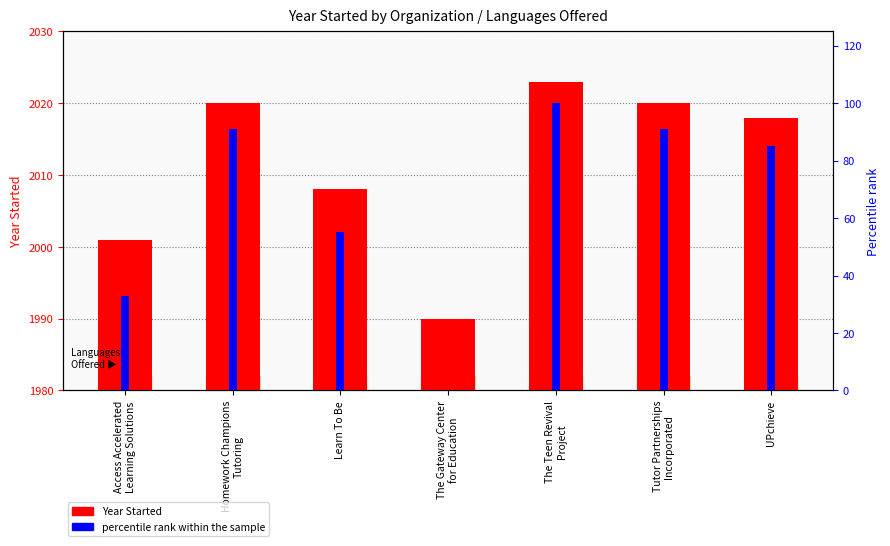

How many groups of bars are there?

7